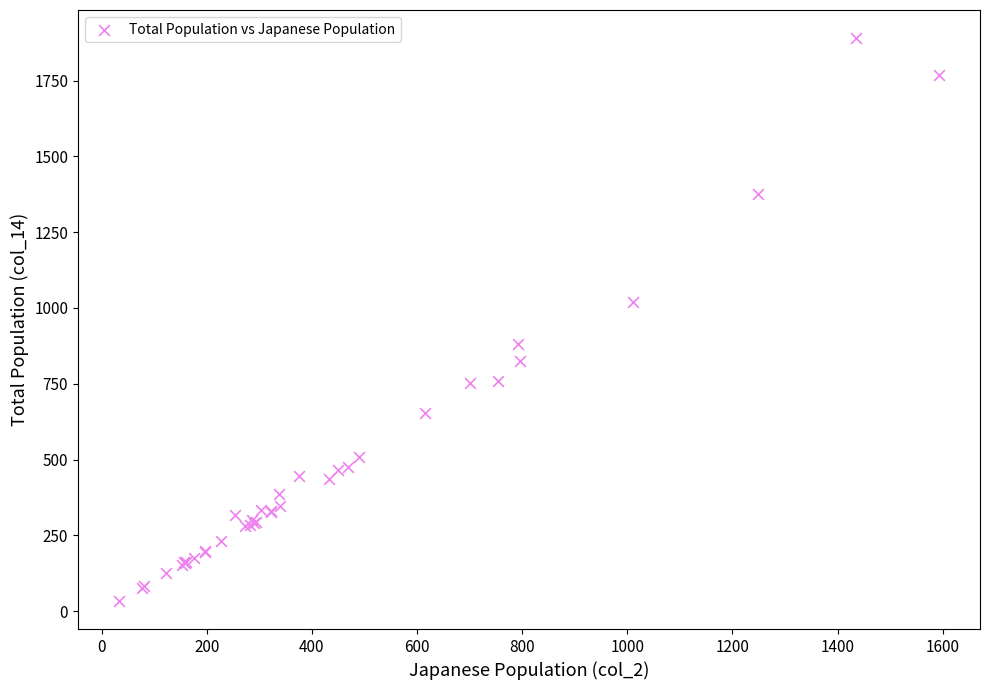

What Y value in the scatter plot is closest to 962?

1019